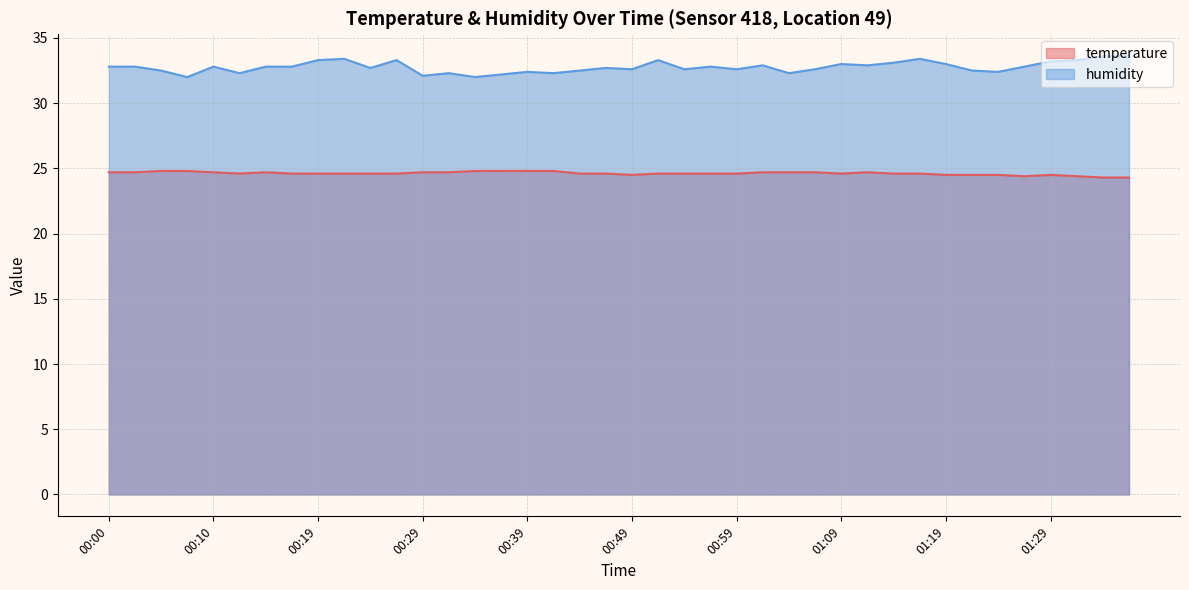

What position from the right is 00:19?

32